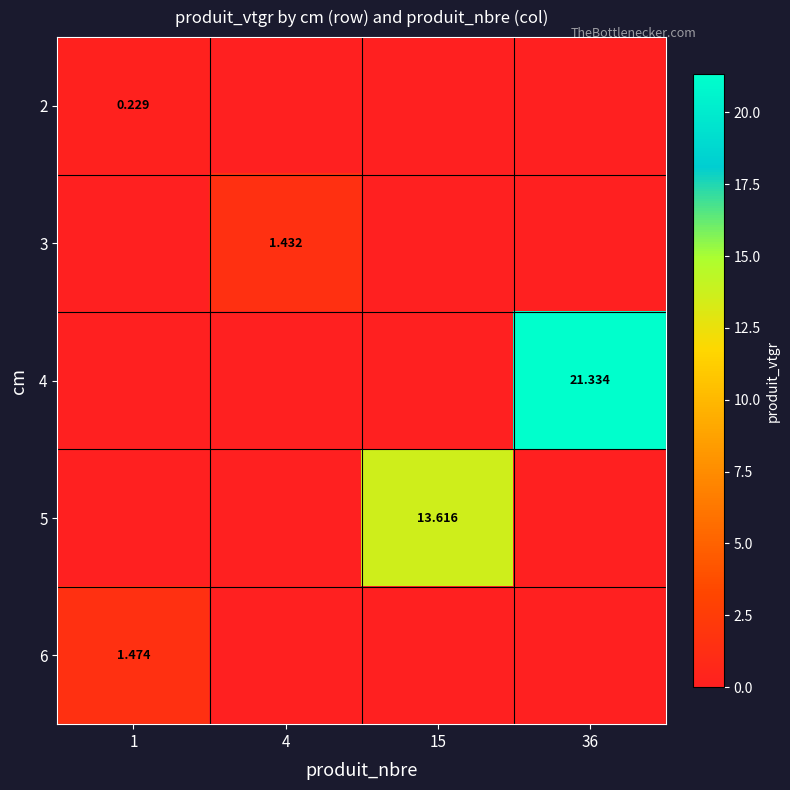

Is the value of 4 at 36 greater than the value of 2 at 1?

Yes